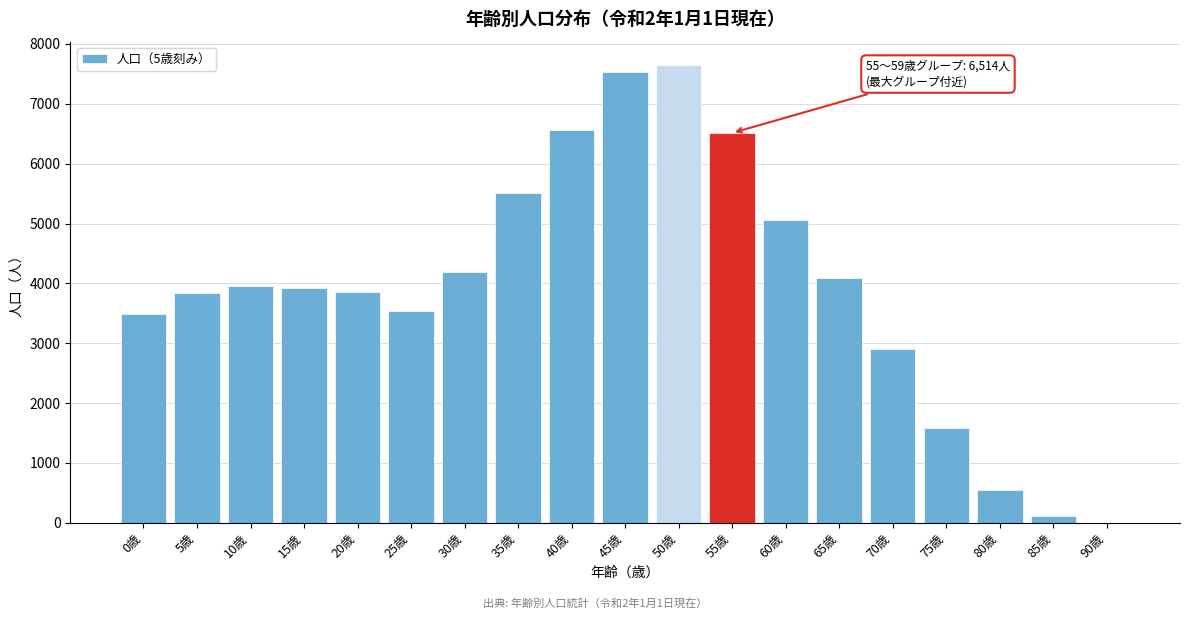

What is the sum of all values?

74882